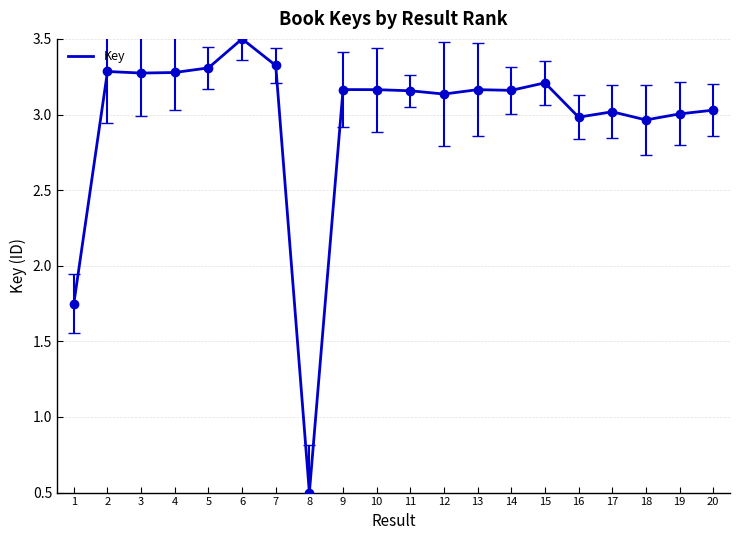

How many lines are shown in the chart?

1